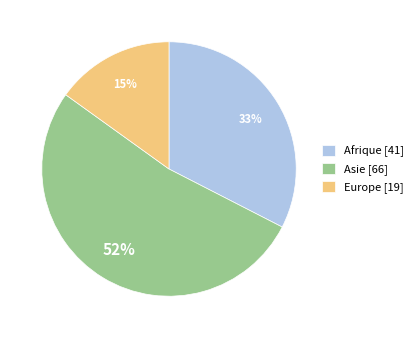

To the nearest percent, what is the difference between the largest and smallest slice percentages?

37%